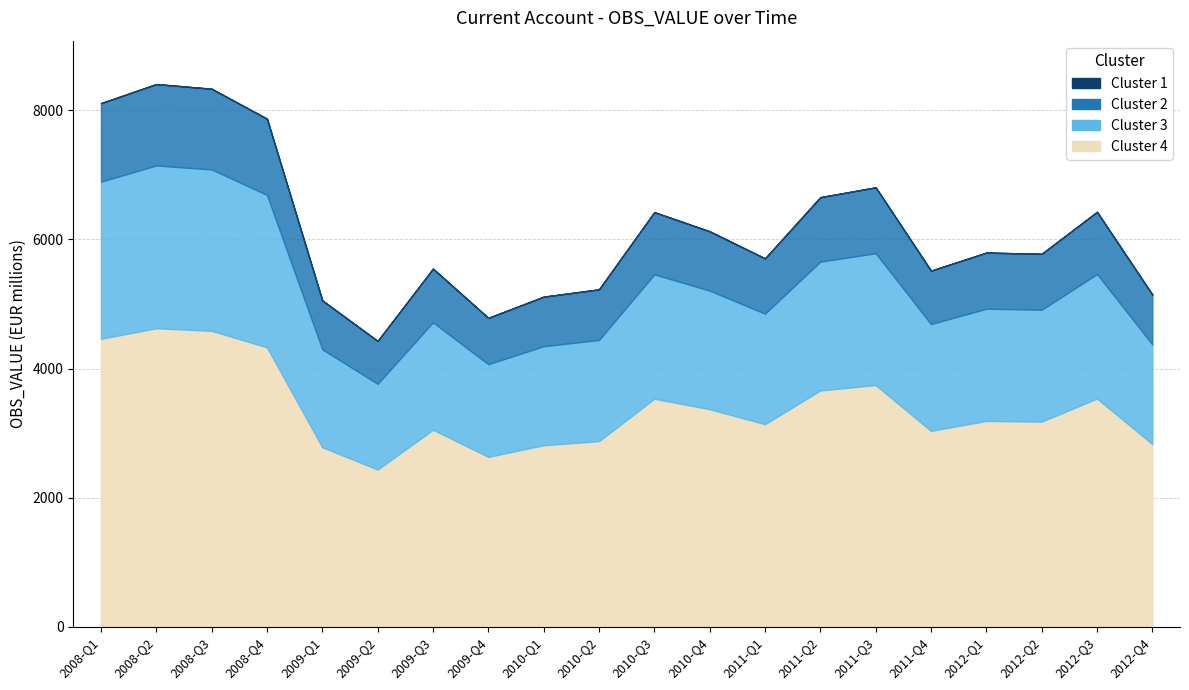

Which category has the lowest value across all series?

2009-Q2